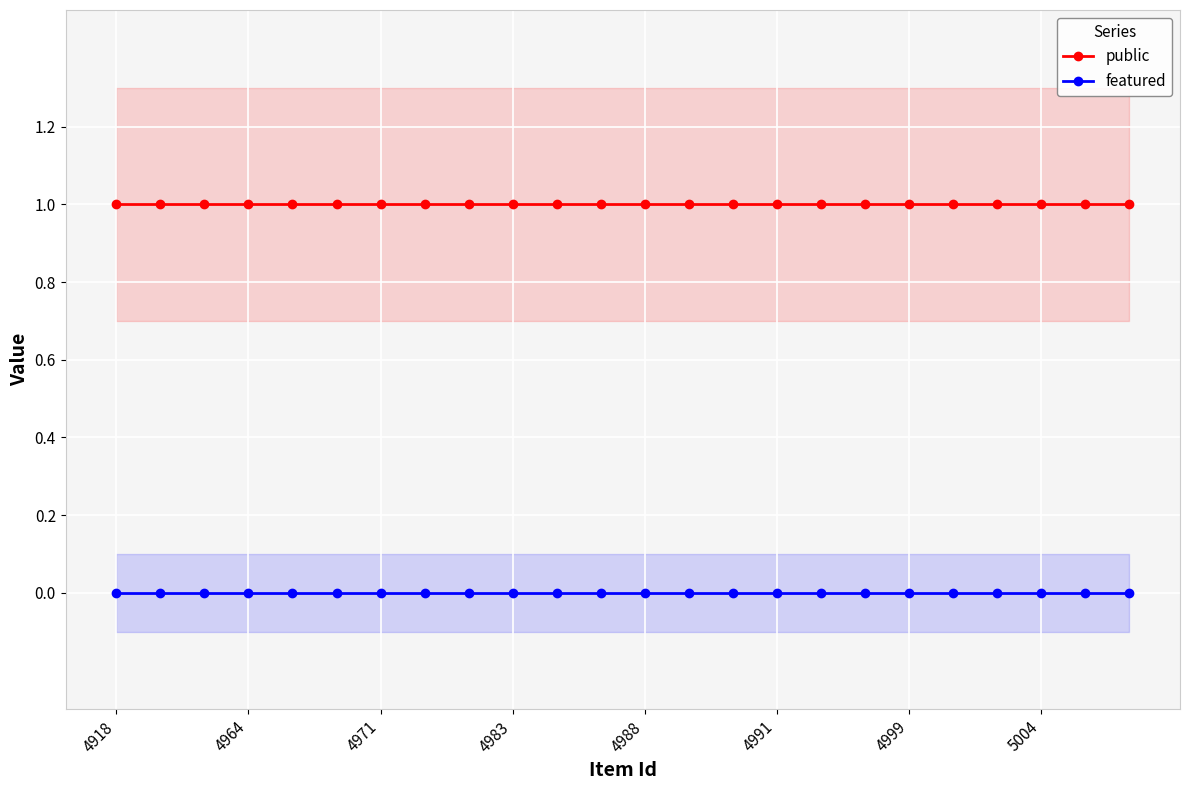

True or false: public and featured intersect in this chart.

False